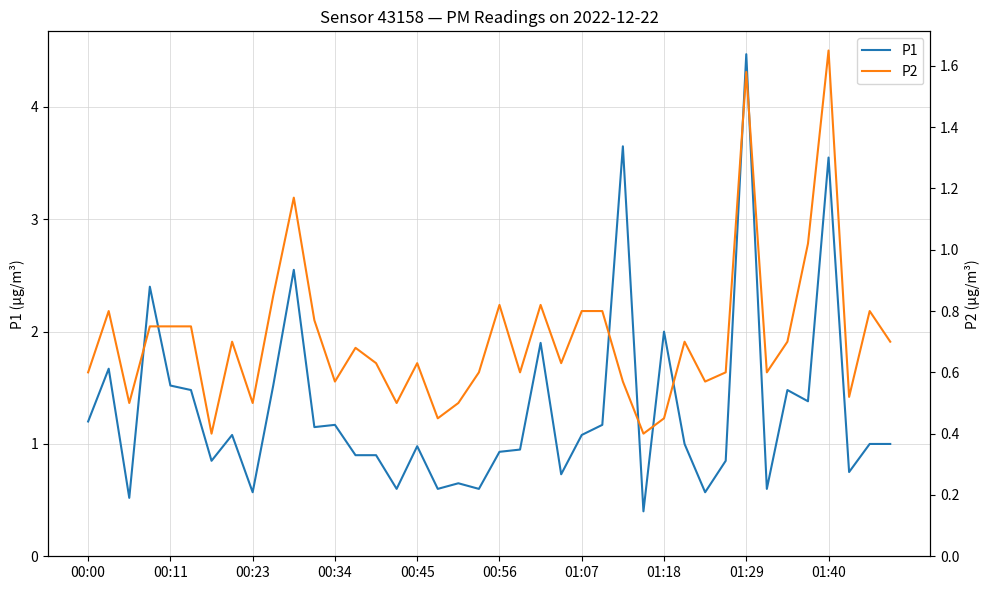

True or false: P1 and P2 cross at least once.

False